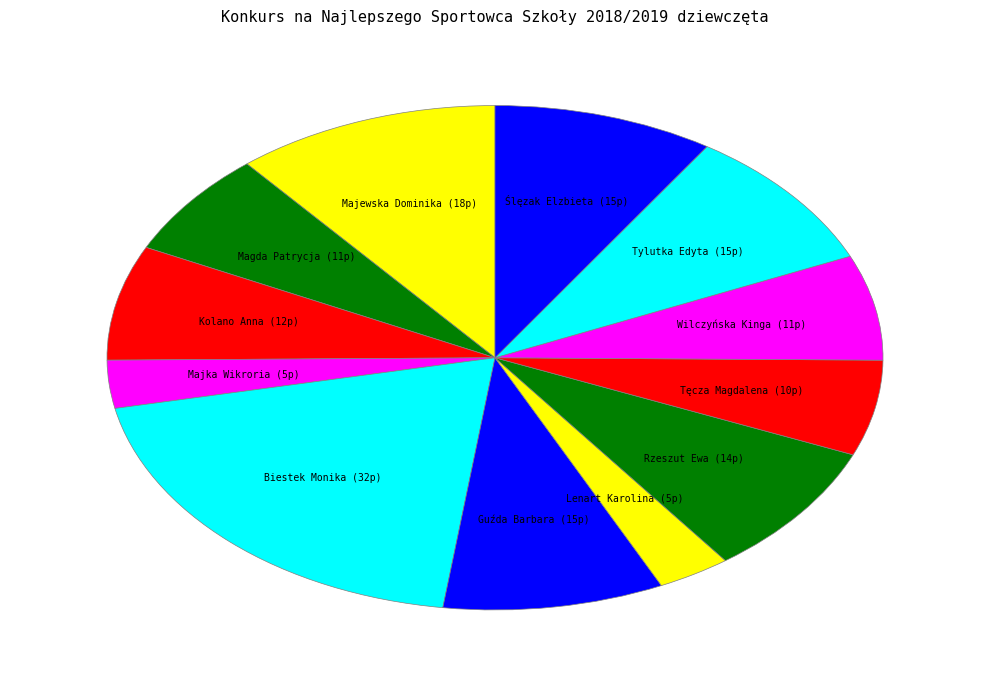

Rank the categories by value from highest to lowest.

Biestek Monika, Majewska Dominika, Guźda Barbara, Tylutka Edyta, Ślęzak Elzbieta, Rzeszut Ewa, Kolano Anna, Magda Patrycja, Wilczyńska Kinga, Tęcza Magdalena, Majka Wikroria, Lenart Karolina